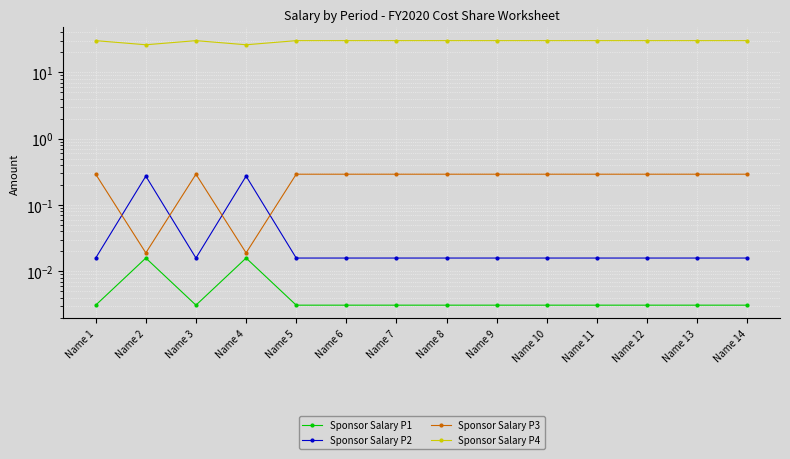

True or false: Sponsor Salary P1 has more than 2 points higher than both neighbors.

False